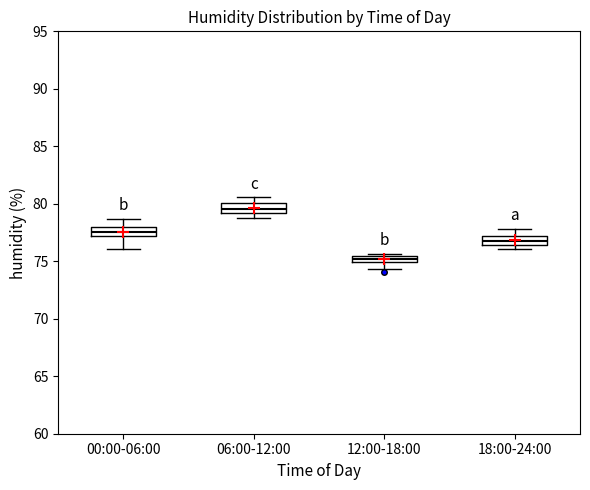

Which box's median line is the highest?

06:00-12:00